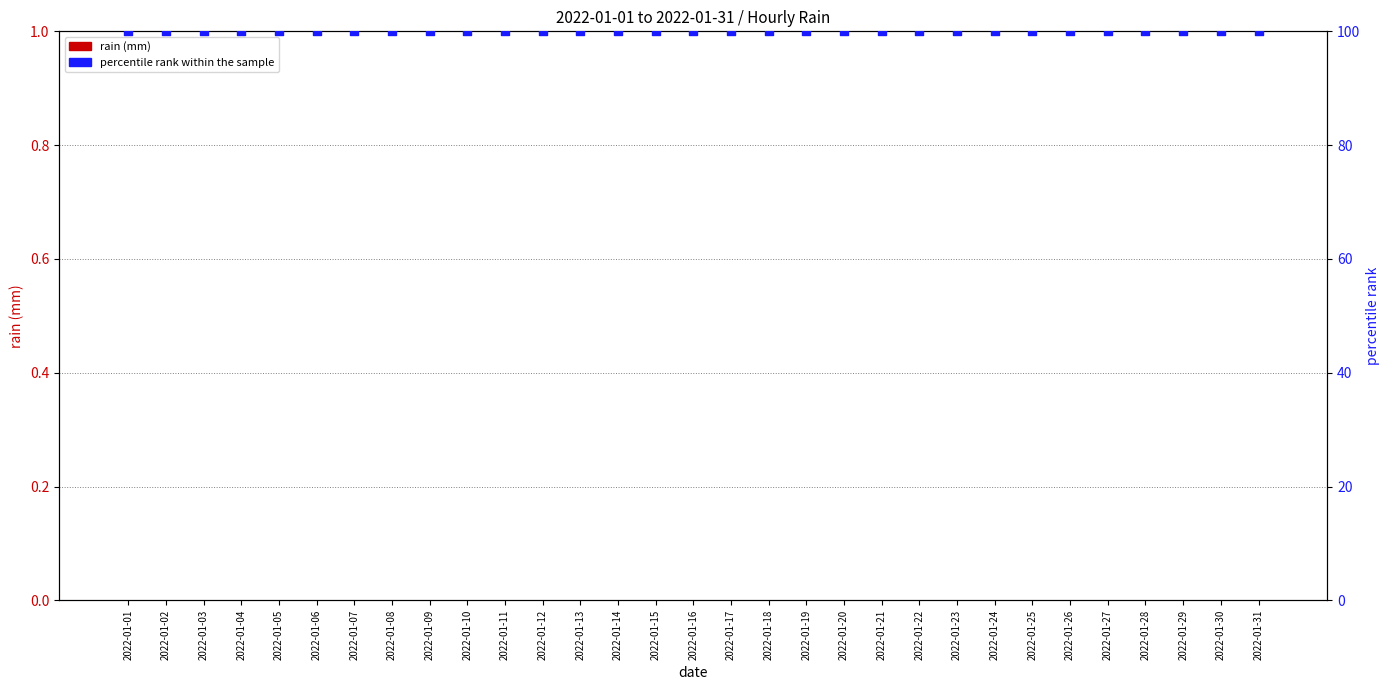

Which series has the widest spread of Y values?

rain (mm)